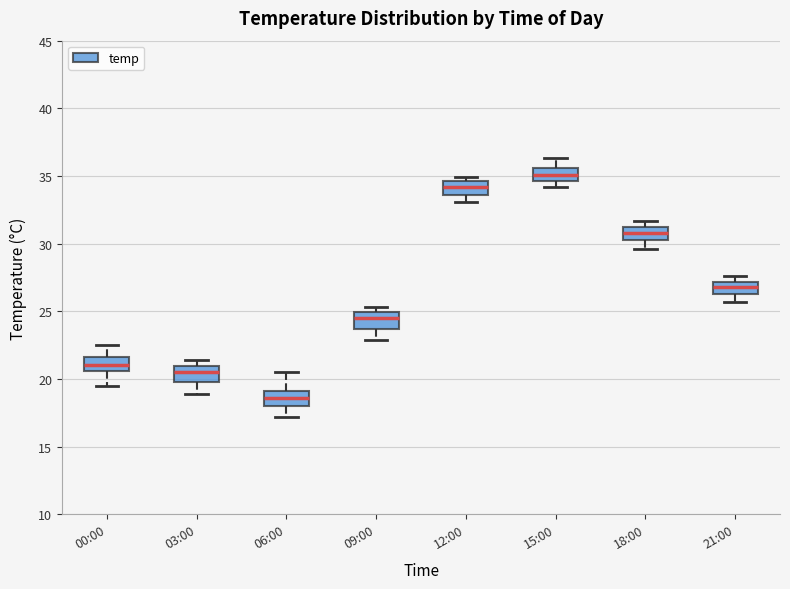

Which box's median line is the highest?

15:00